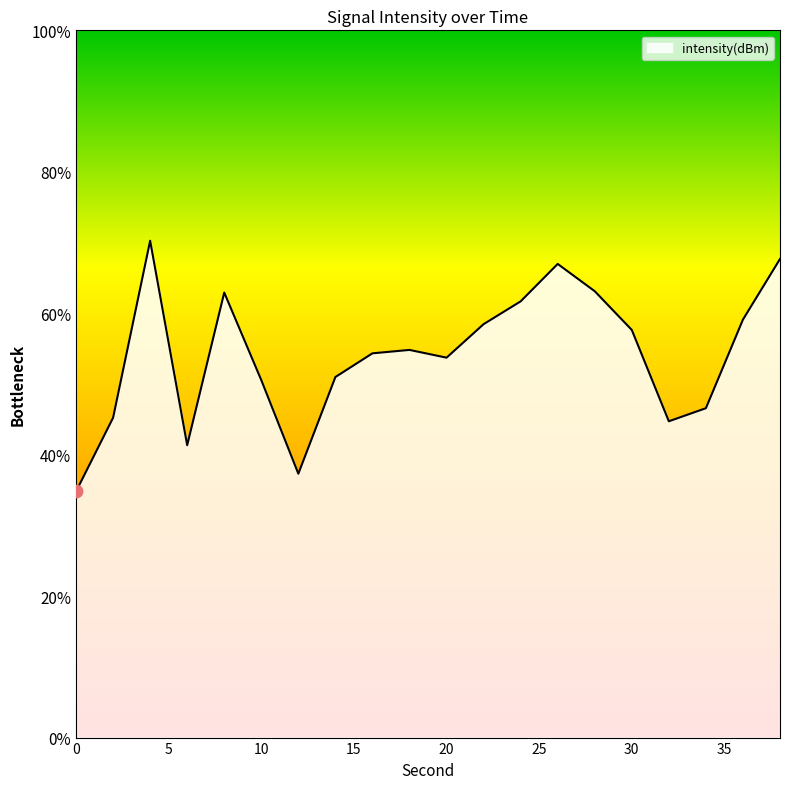

What is the change in value from 0 to 18?

+3.0